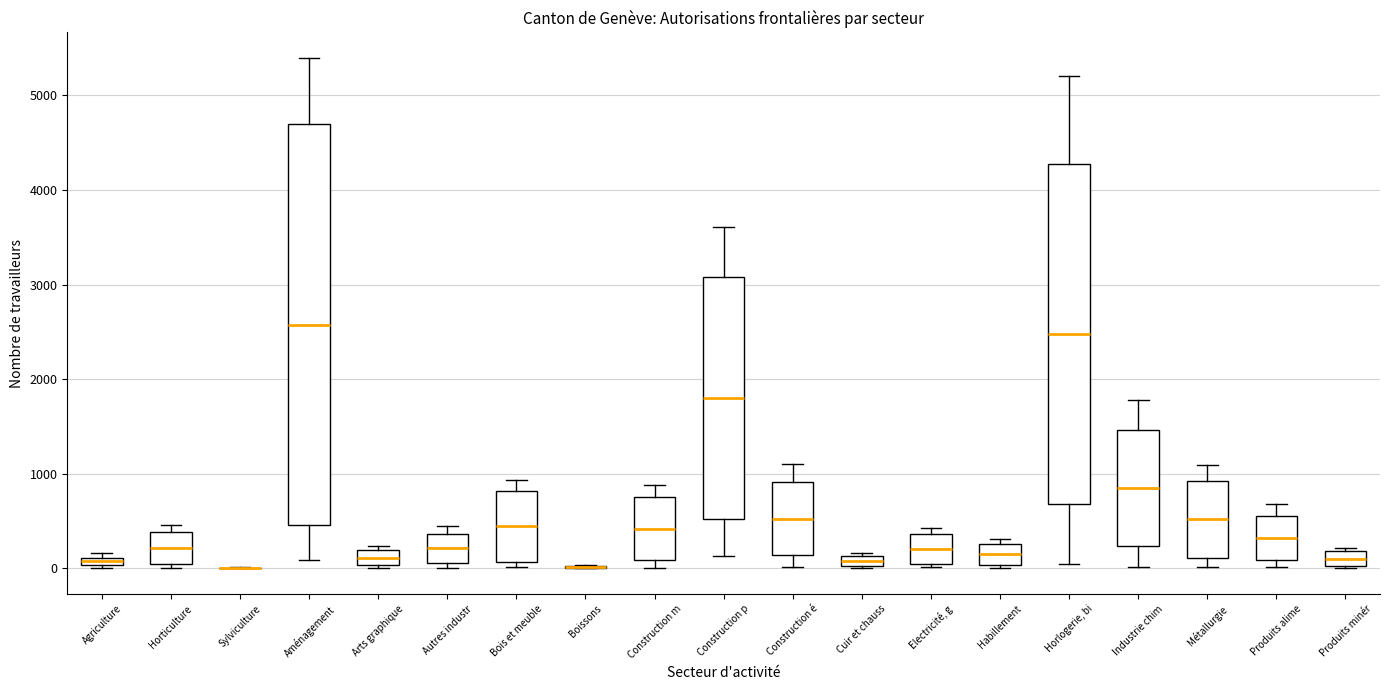

Which box is the tallest, from its lower edge to its upper edge?

Aménagement